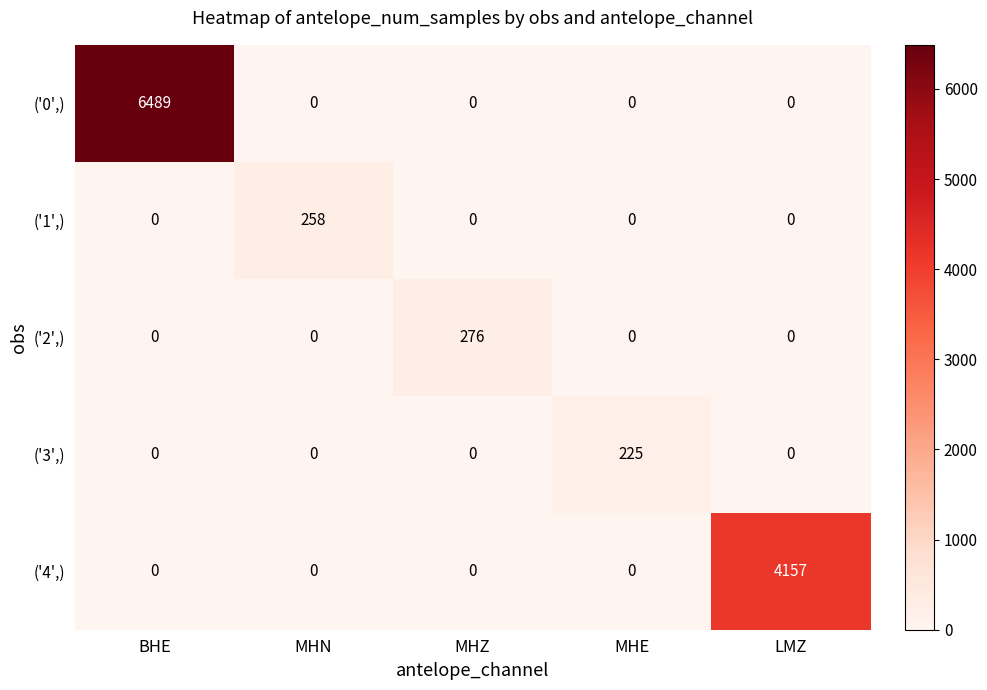

Reading left to right, extract all data points from this chart.

('0',): 6489	0	0	0	0
('1',): 0	258	0	0	0
('2',): 0	0	276	0	0
('3',): 0	0	0	225	0
('4',): 0	0	0	0	4157